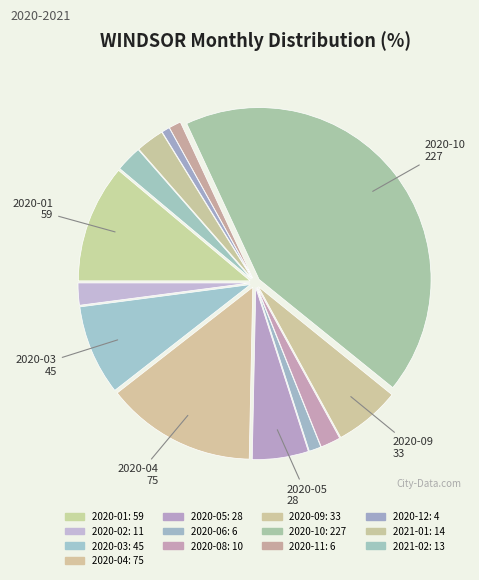

To the nearest percent, what is the combined percentage of 2020-02 and 2021-01?

5%